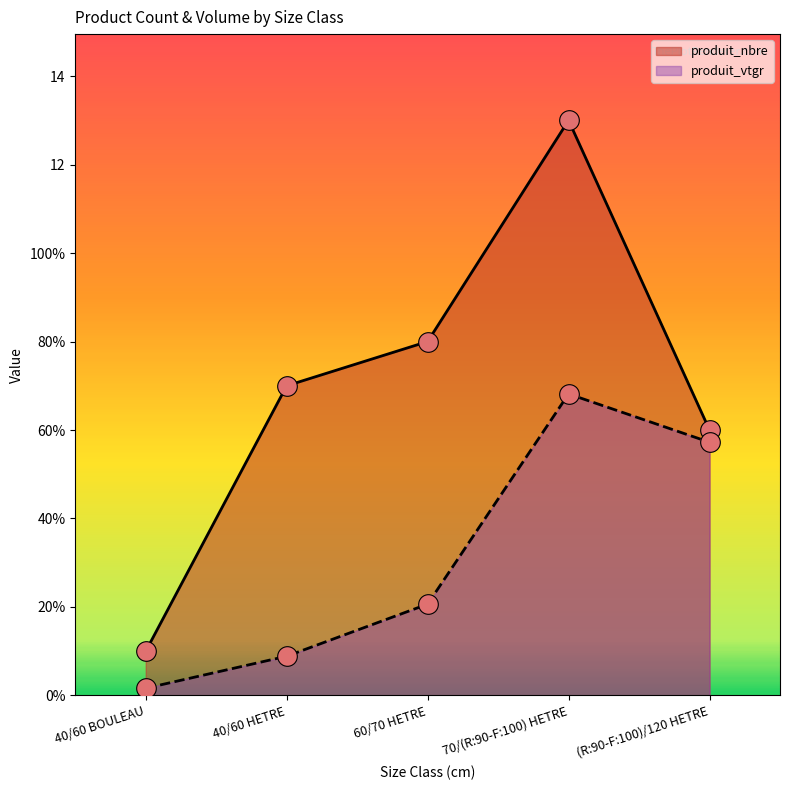

Which series reaches the minimum Y coordinate?

produit_vtgr